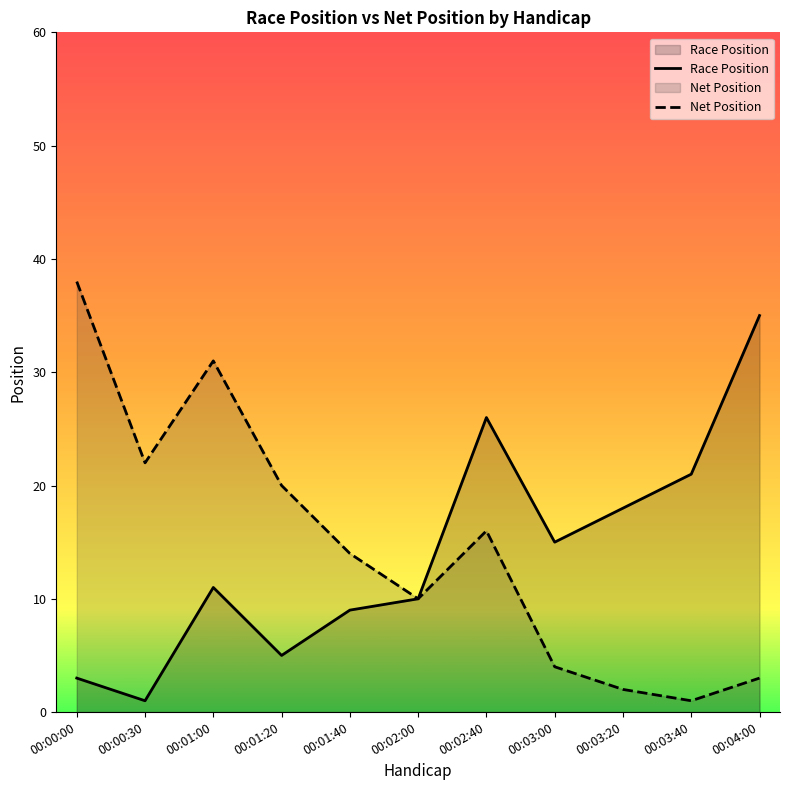

True or false: Race Position and Net Position intersect in this chart.

False